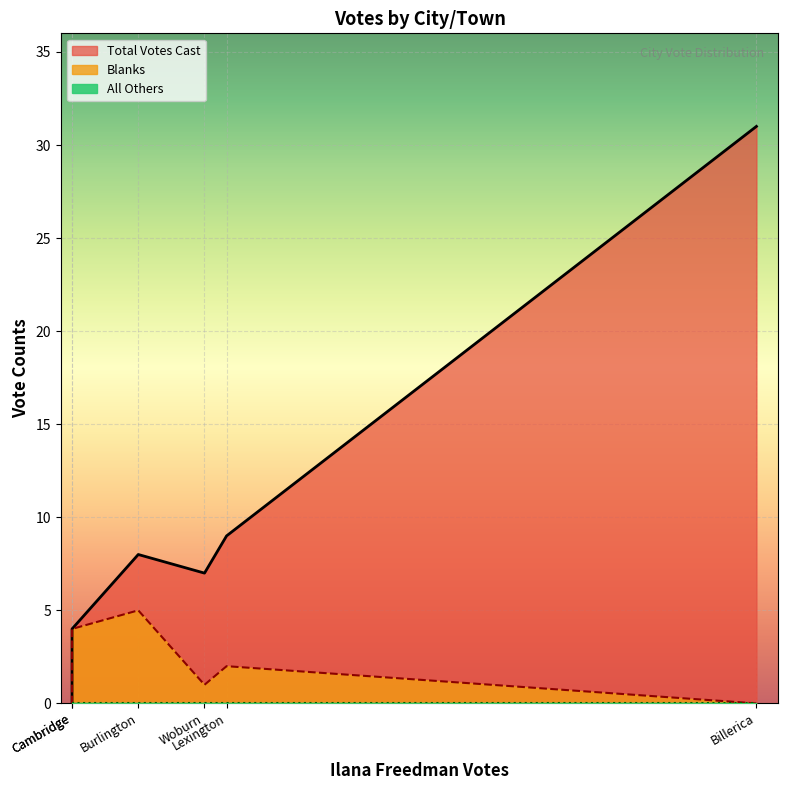

List the labels in order of Blanks value, smallest first.

Arlington, Billerica, Woburn, Lexington, Cambridge, Burlington